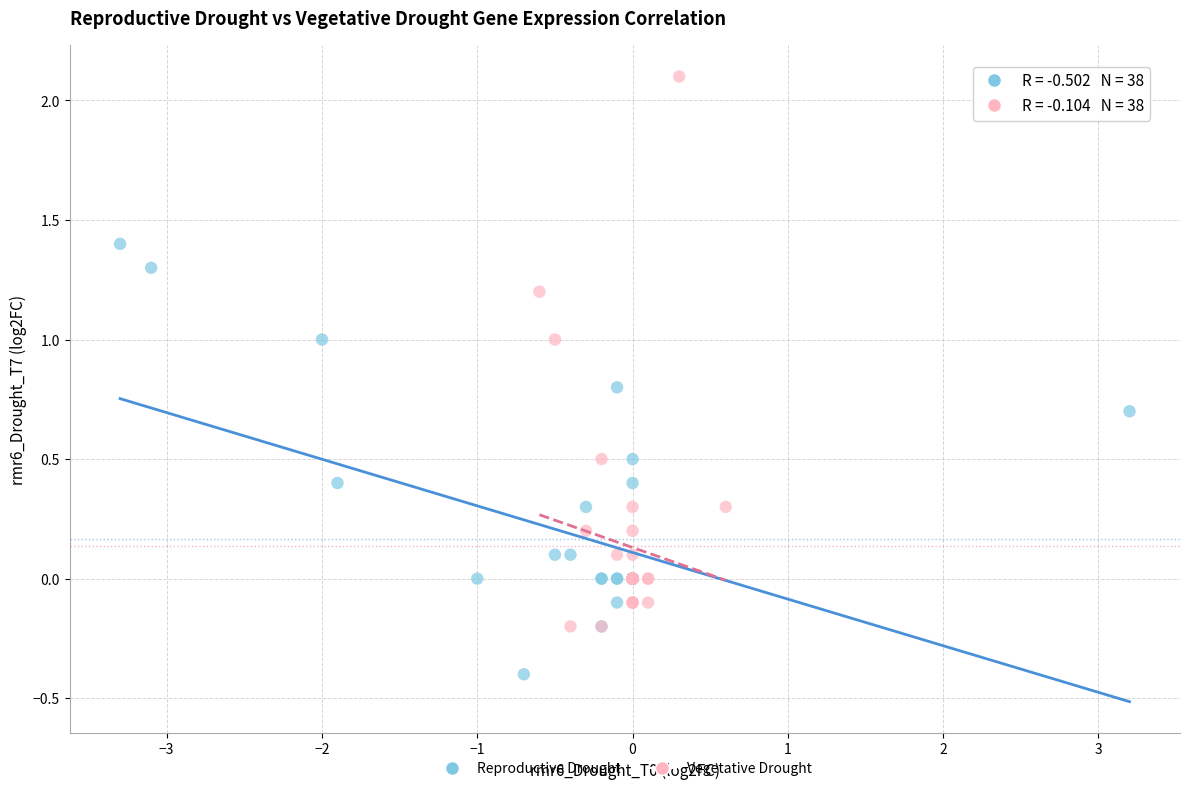

Which series reaches the minimum Y coordinate?

Reproductive Drought